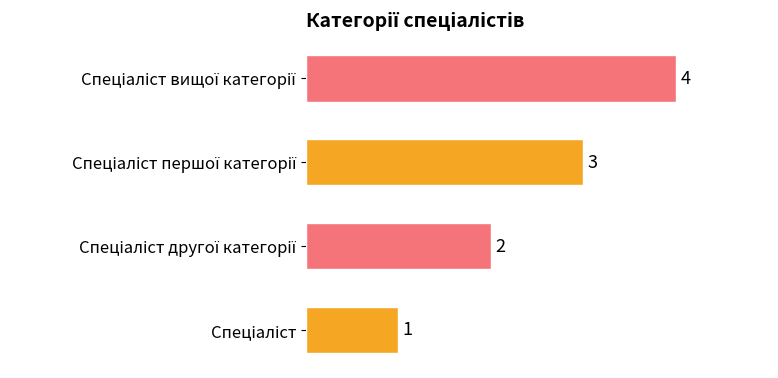

What is the difference between the maximum and minimum values?

3